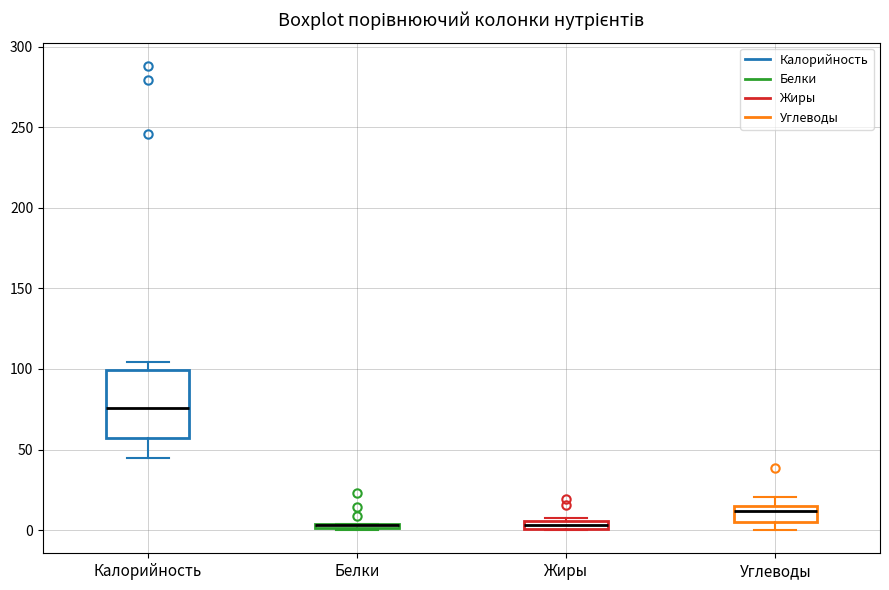

Which box is the tallest, from its lower edge to its upper edge?

Калорийность